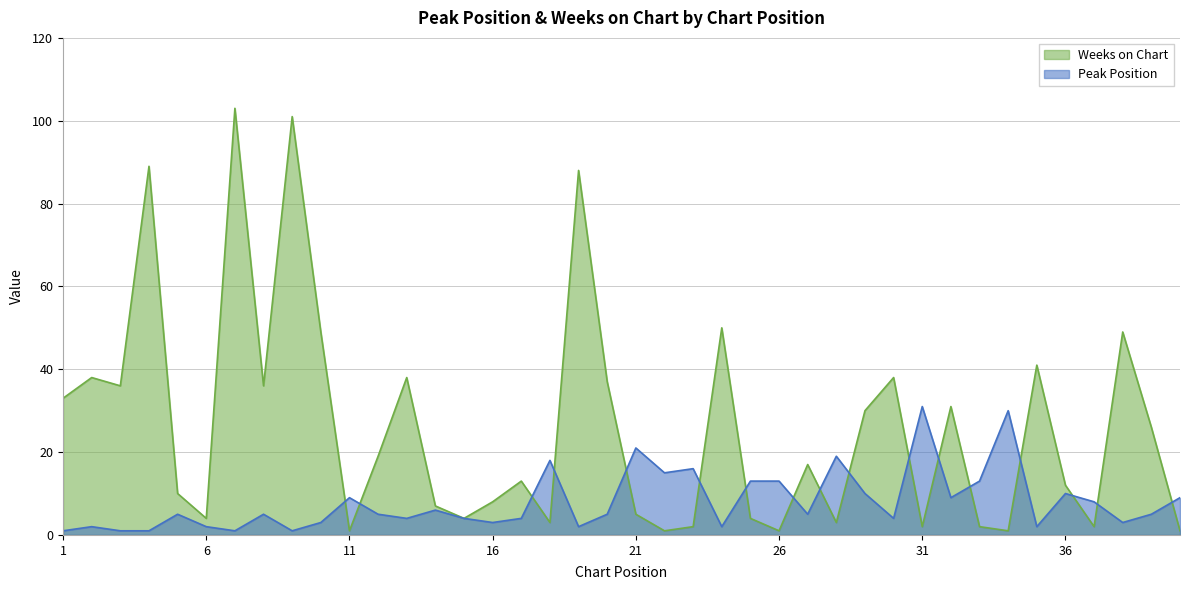

Reading right to left, transcribe all the data shown in this chart.

Peak Position: 9	5	3	8	10	2	30	13	9	31	4	10	19	5	13	13	2	16	15	21	5	2	18	4	3	4	6	4	5	9	3	1	5	1	2	5	1	1	2	1
Weeks on Chart: 1	26	49	2	12	41	1	2	31	2	38	30	3	17	1	4	50	2	1	5	37	88	3	13	8	4	7	38	19	1	49	101	36	103	4	10	89	36	38	33